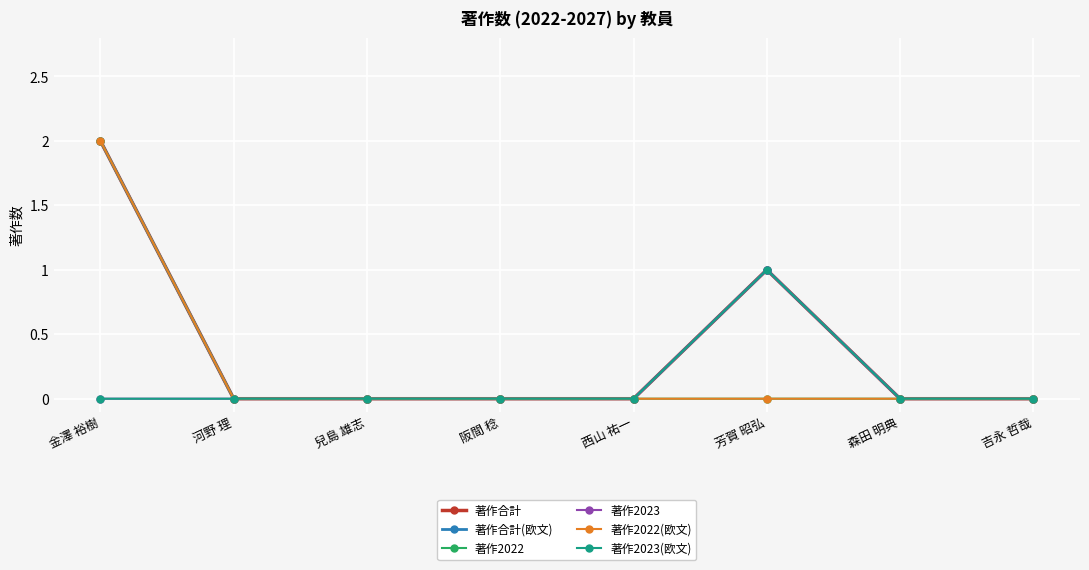

What is the label of the 7th point from the left?

森田 明典